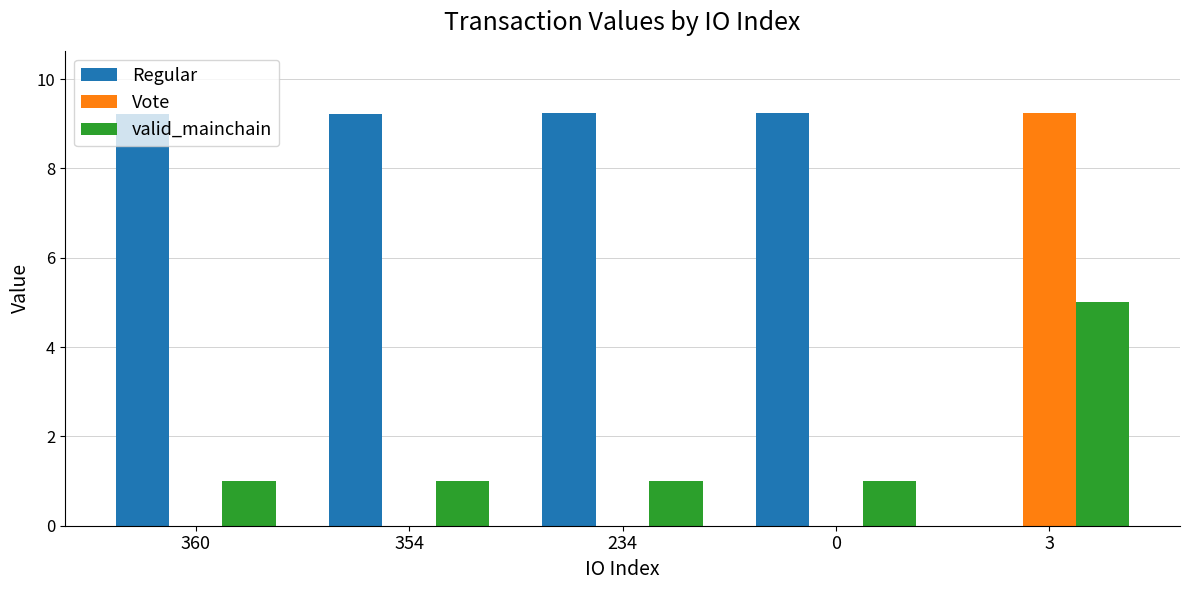

Reading left to right, transcribe all the data shown in this chart.

Regular: 360=9.2	354=9.2	234=9.2	0=9.2	3=0.0
Vote: 360=0.0	354=0.0	234=0.0	0=0.0	3=9.2
valid_mainchain: 360=1.0	354=1.0	234=1.0	0=1.0	3=5.0